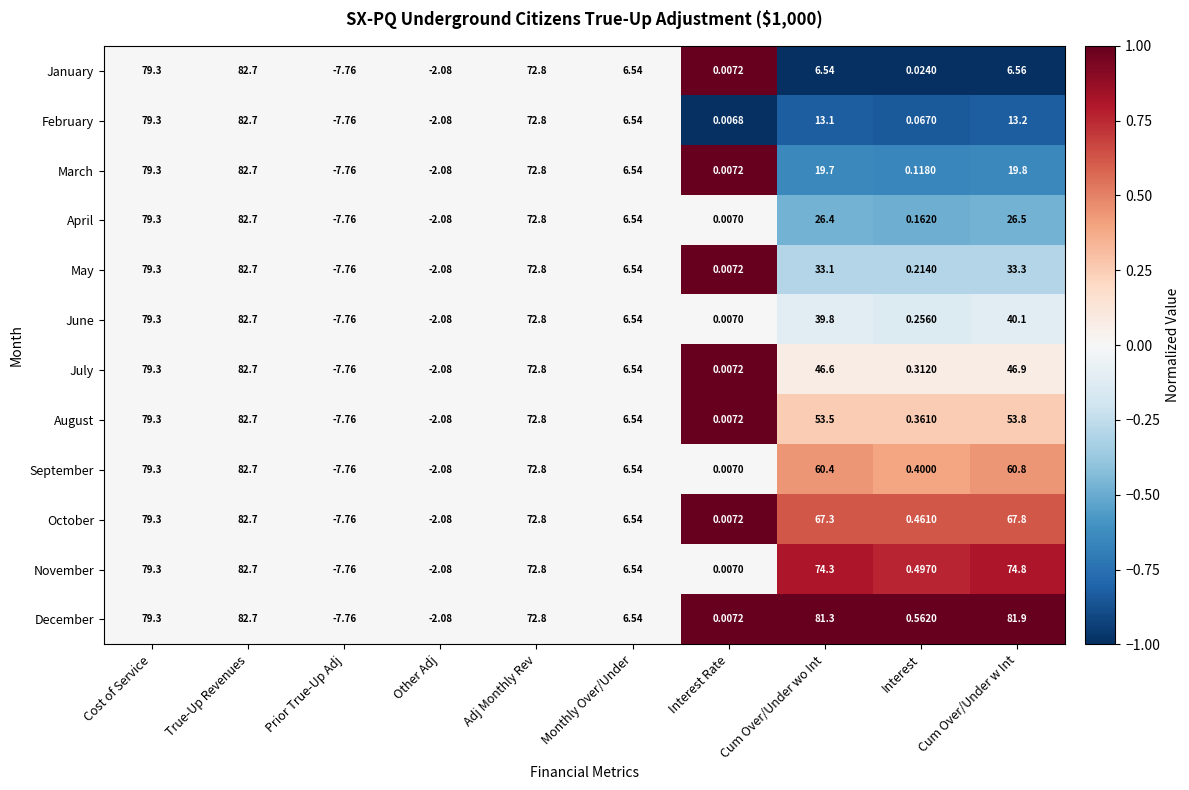

Rank the series at Cum Over/Under w Int from highest to lowest value.

December, November, October, September, August, July, June, May, April, March, February, January